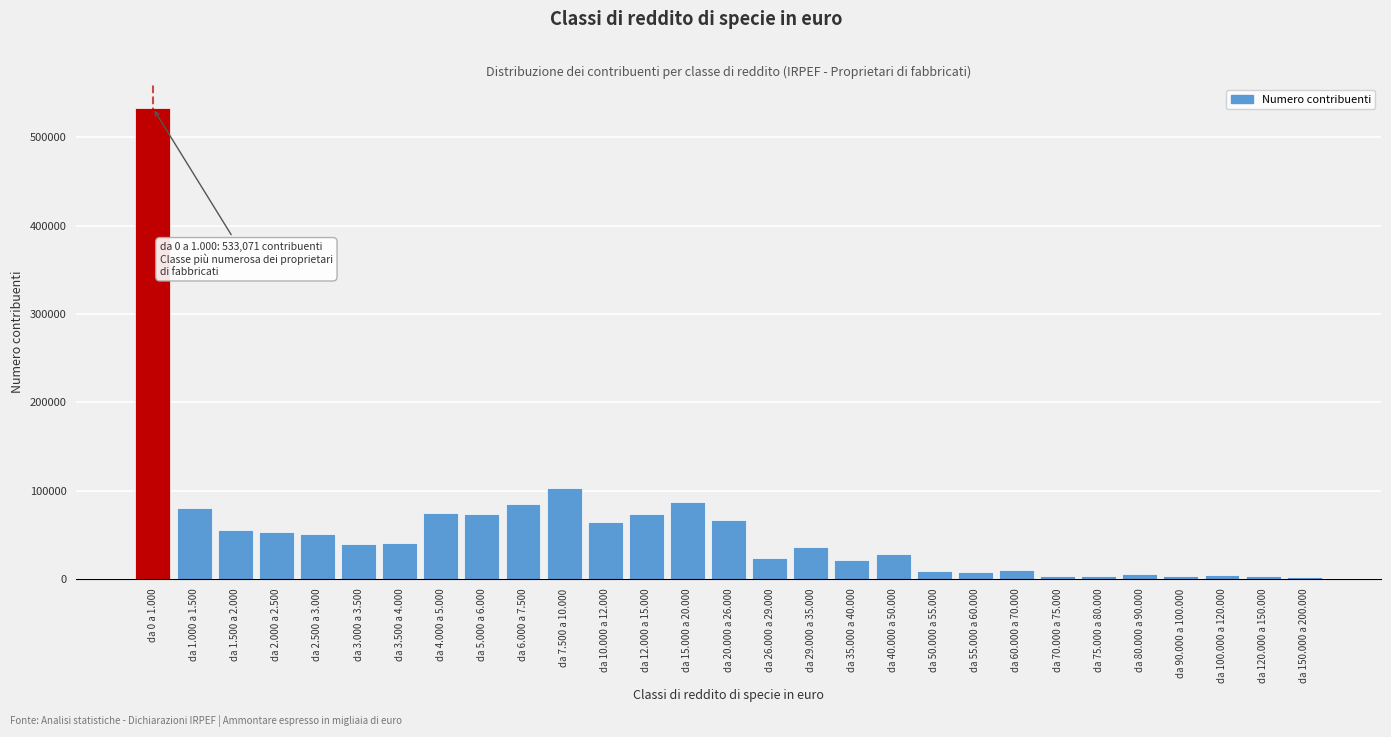

Is it true that the value at da 40.000 a 50.000 is 28118?

True